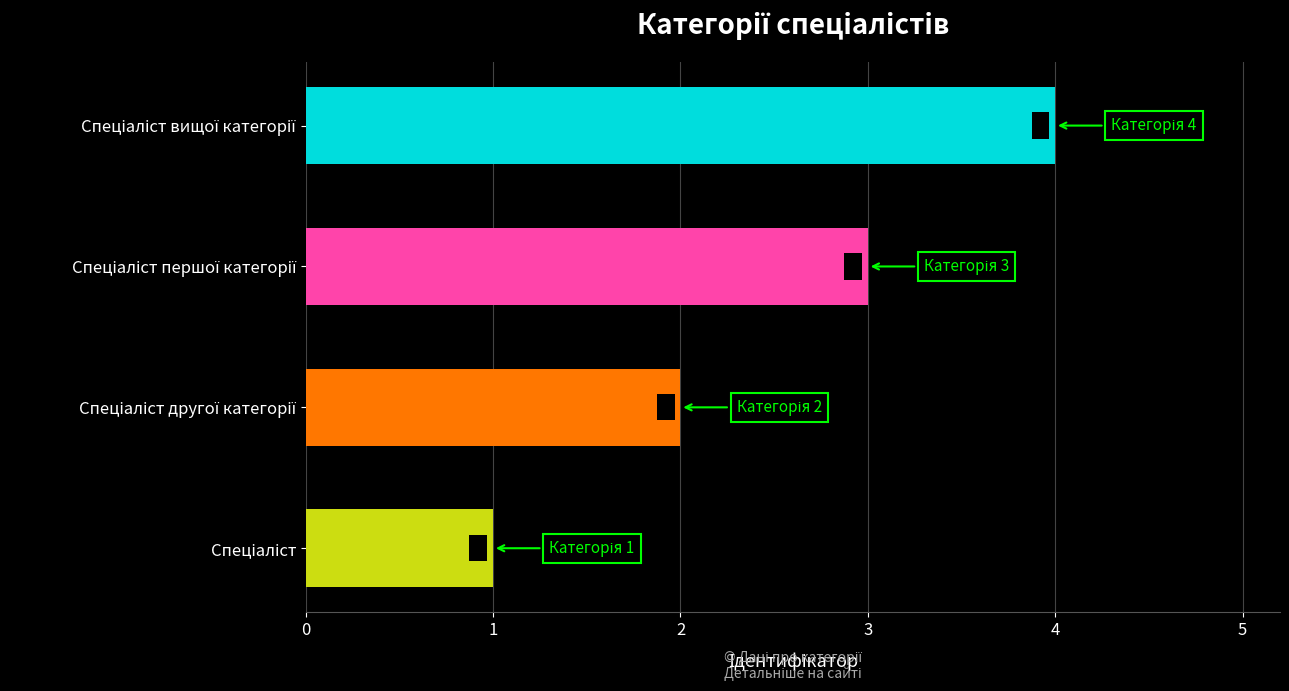

Count the values in the range 2 to 4.

3